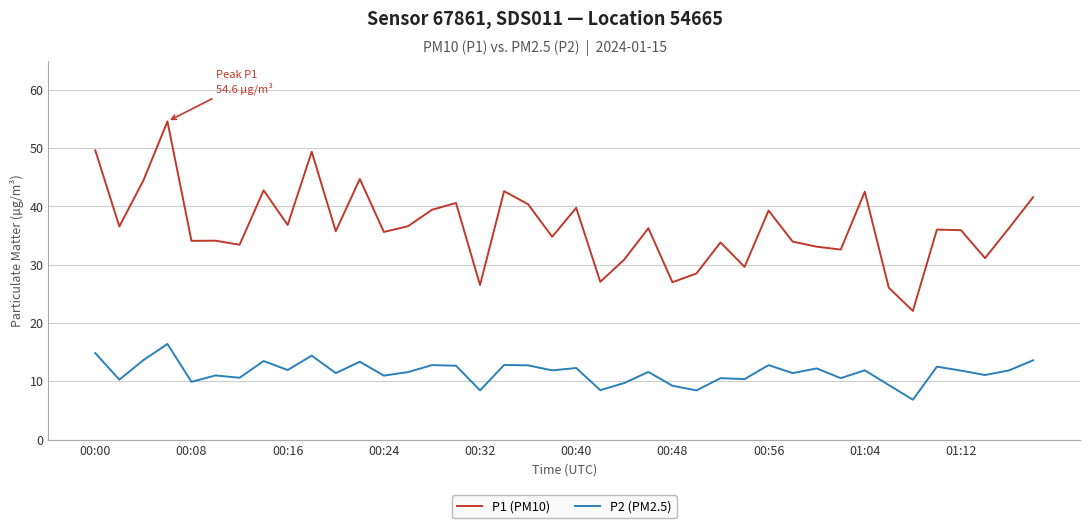

List the series in order of their overall mean, highest first.

P1 (PM10), P2 (PM2.5)